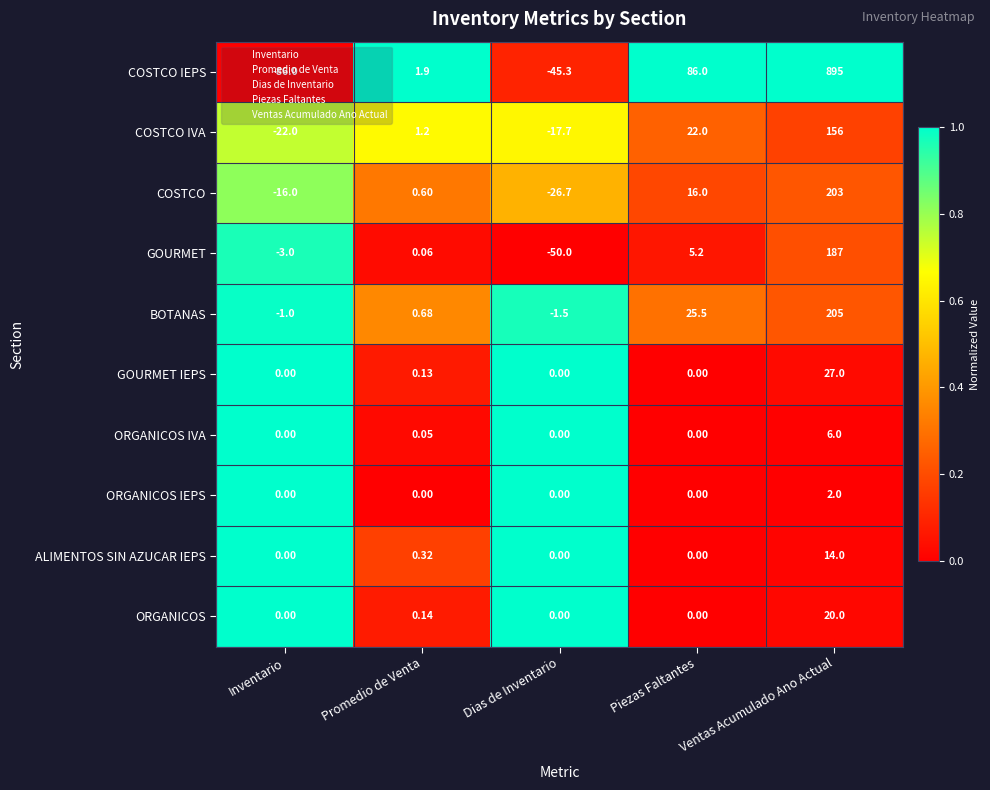

How many series are shown in this chart?

10